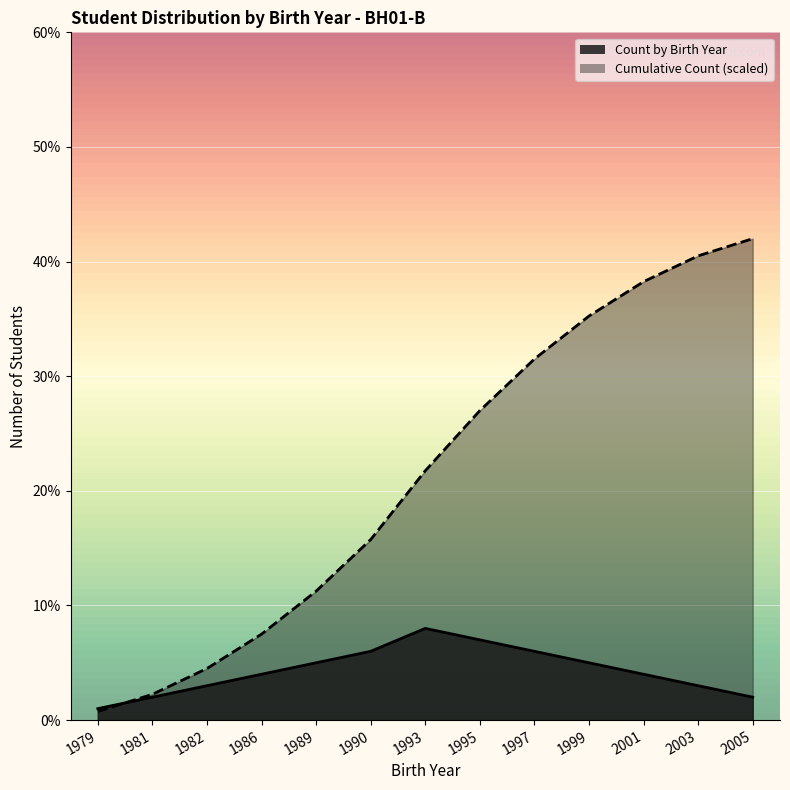

Where is the first local maximum for Count by Birth Year?

1993